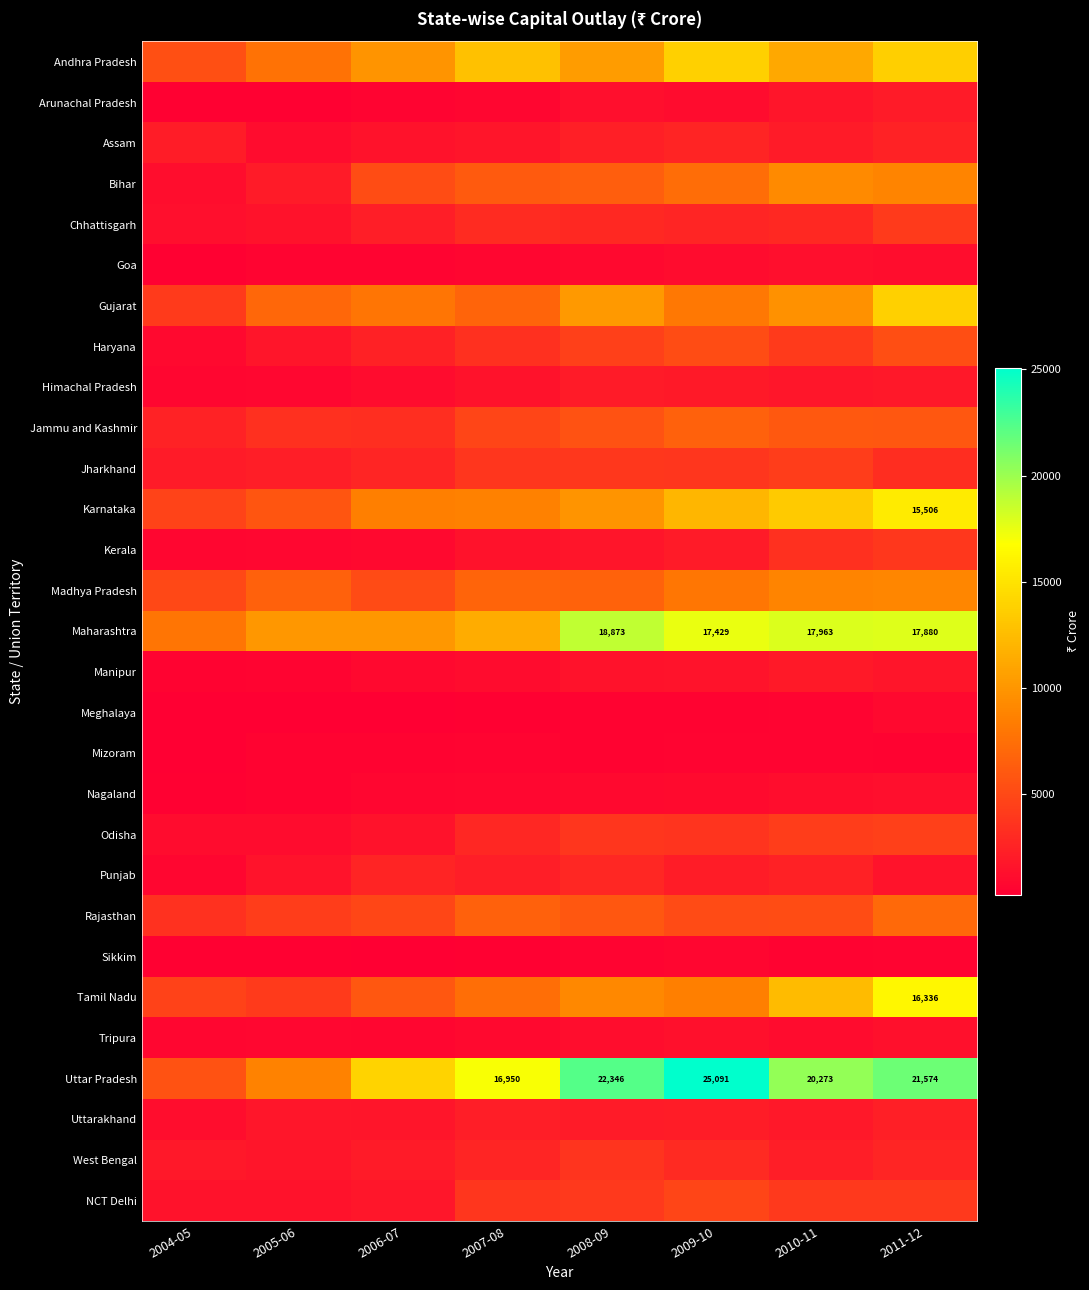

At 2011-12, list the series in order from largest to smallest.

Uttar Pradesh, Maharashtra, Tamil Nadu, Karnataka, Gujarat, Andhra Pradesh, Madhya Pradesh, Bihar, Rajasthan, Jammu and Kashmir, Haryana, Odisha, Chhattisgarh, NCT Delhi, Kerala, Jharkhand, West Bengal, Assam, Uttarakhand, Arunachal Pradesh, Himachal Pradesh, Manipur, Punjab, Tripura, Nagaland, Goa, Meghalaya, Sikkim, Mizoram